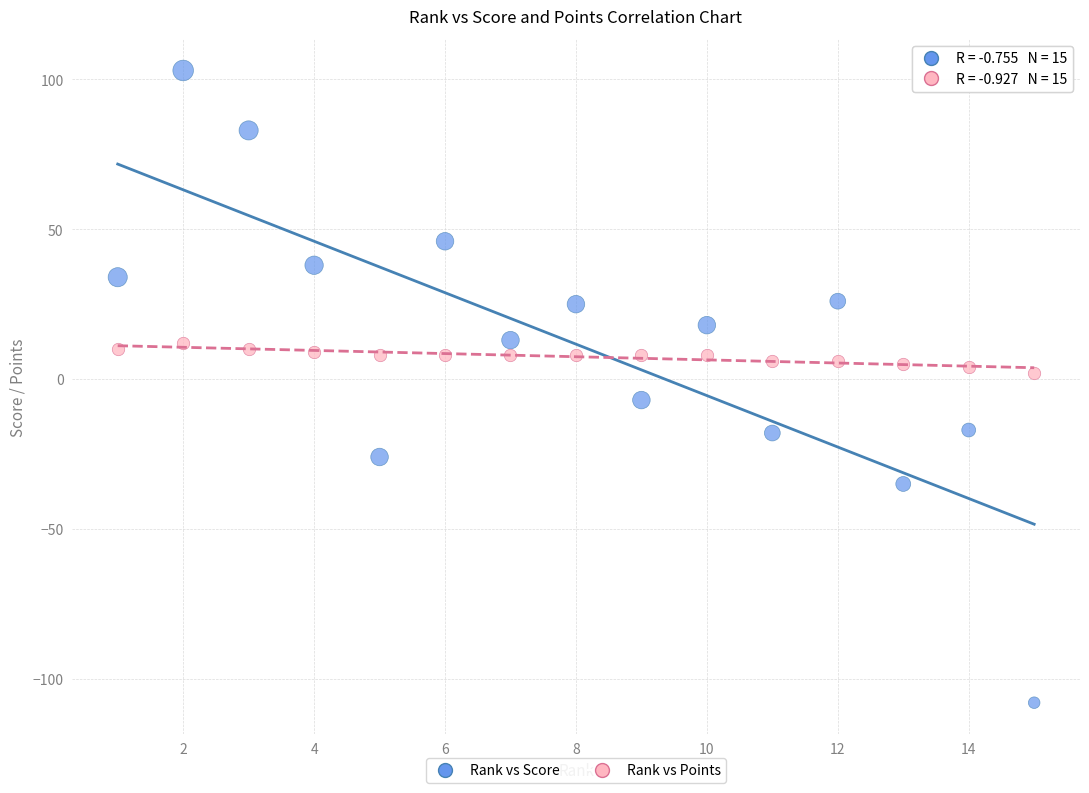

Which series reaches the maximum Y coordinate?

Rank vs Score